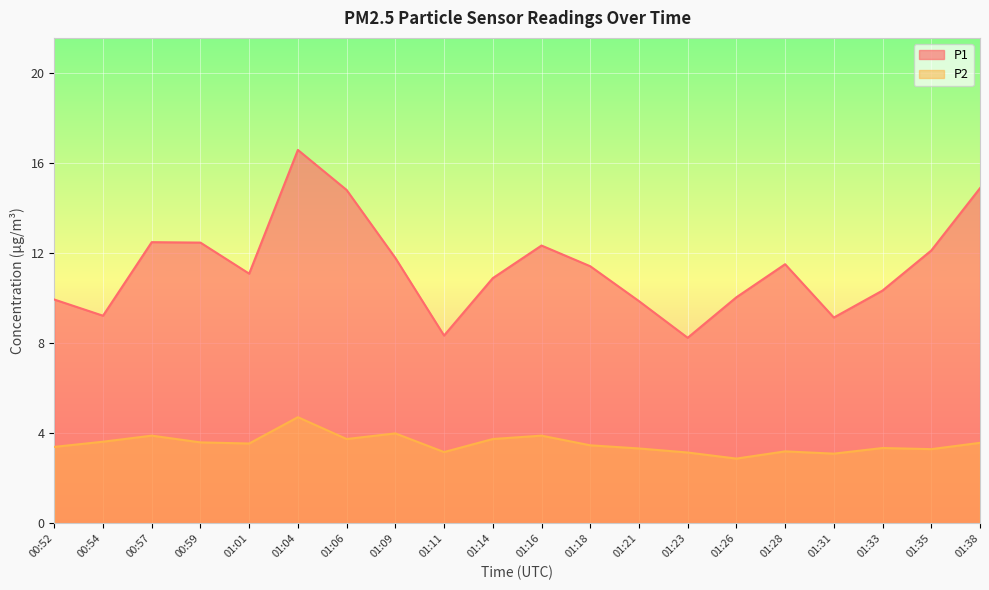

How many values in the P1 series are below 11?

9